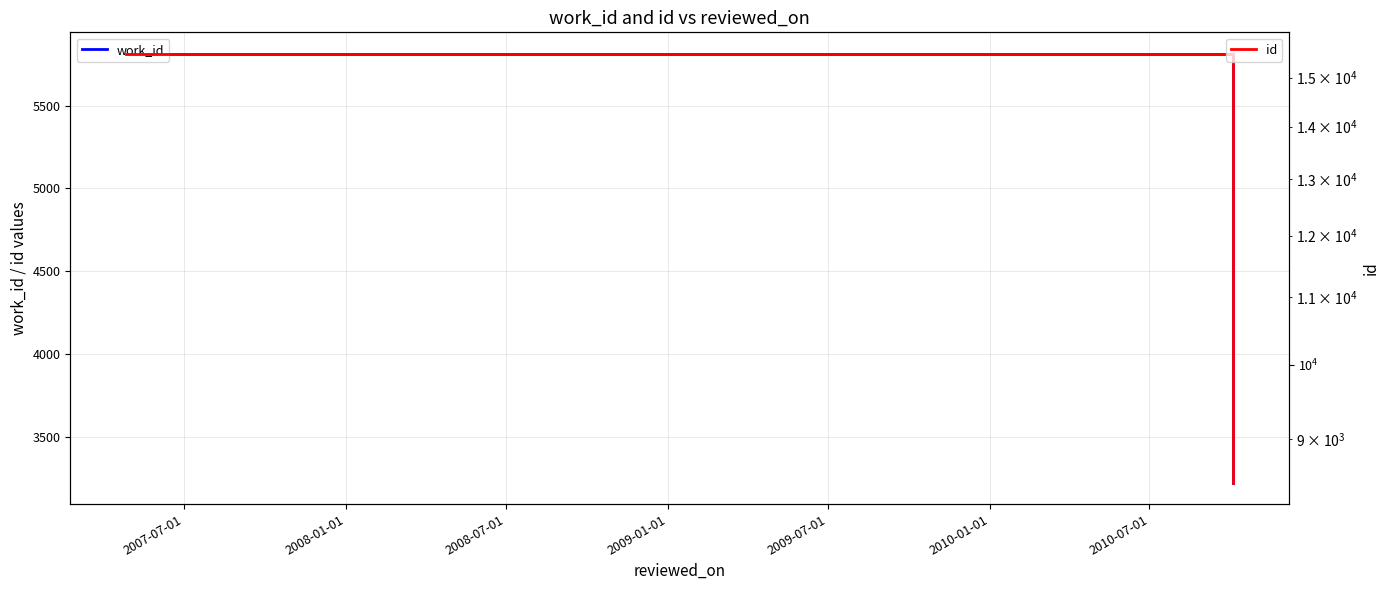

Count the work_id values in the range 3224 to 5813.

2